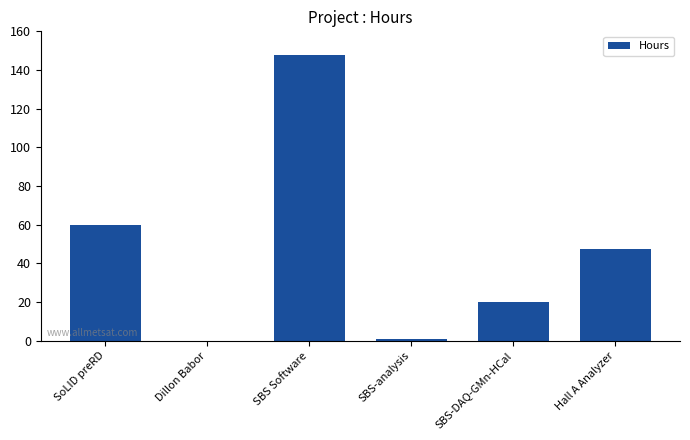

Where is the data nearest to the value 74?

SoLID preRD